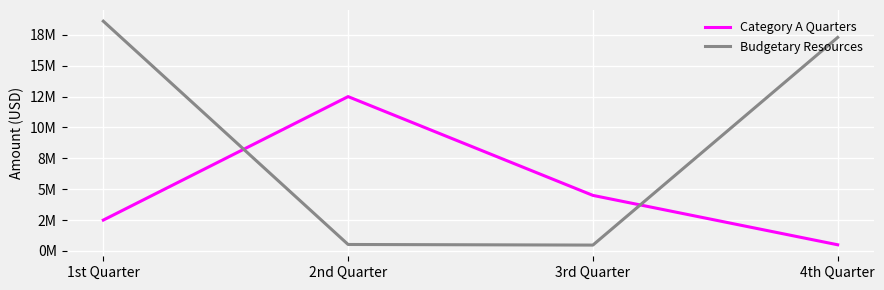

Reading left to right, extract all data points from this chart.

Category A Quarters: 1st Quarter=2500000	2nd Quarter=12500000	3rd Quarter=4500000	4th Quarter=500000
Budgetary Resources: 1st Quarter=18607519	2nd Quarter=524629	3rd Quarter=475371	4th Quarter=17290138